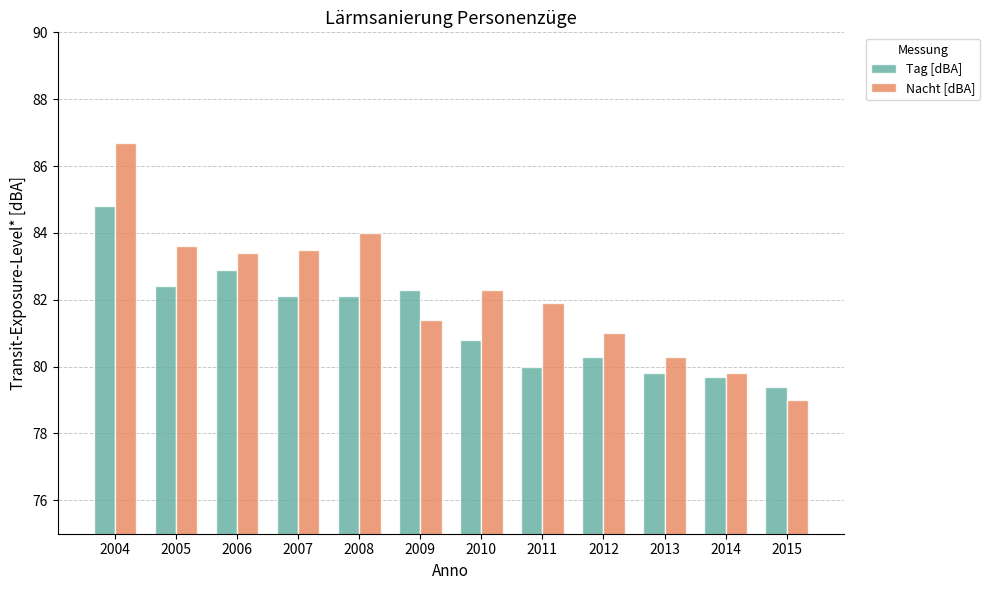

What is the average value of the Tag [dBA] series?

81.4